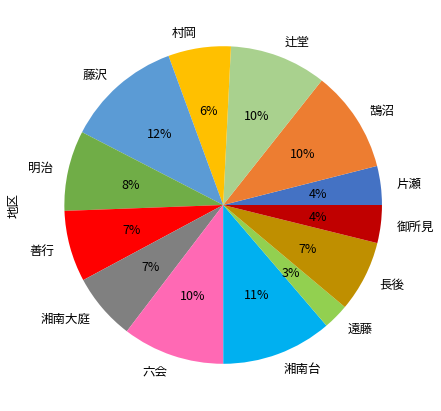

What percentage is the 村岡 slice, to the nearest percent?

6%